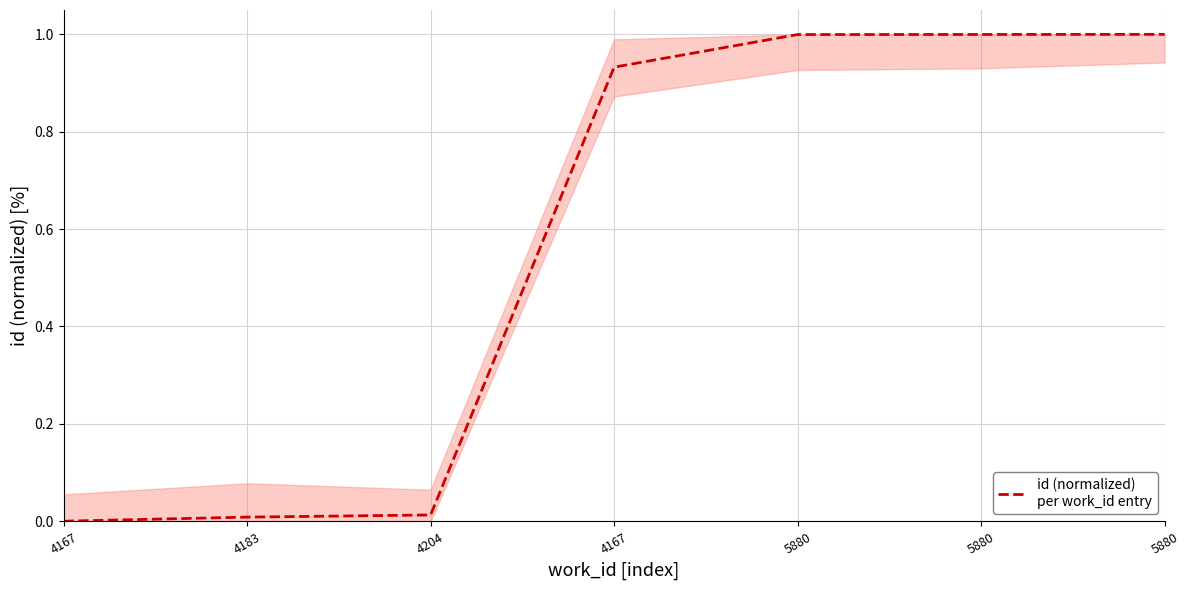

How many positive values are there?

6